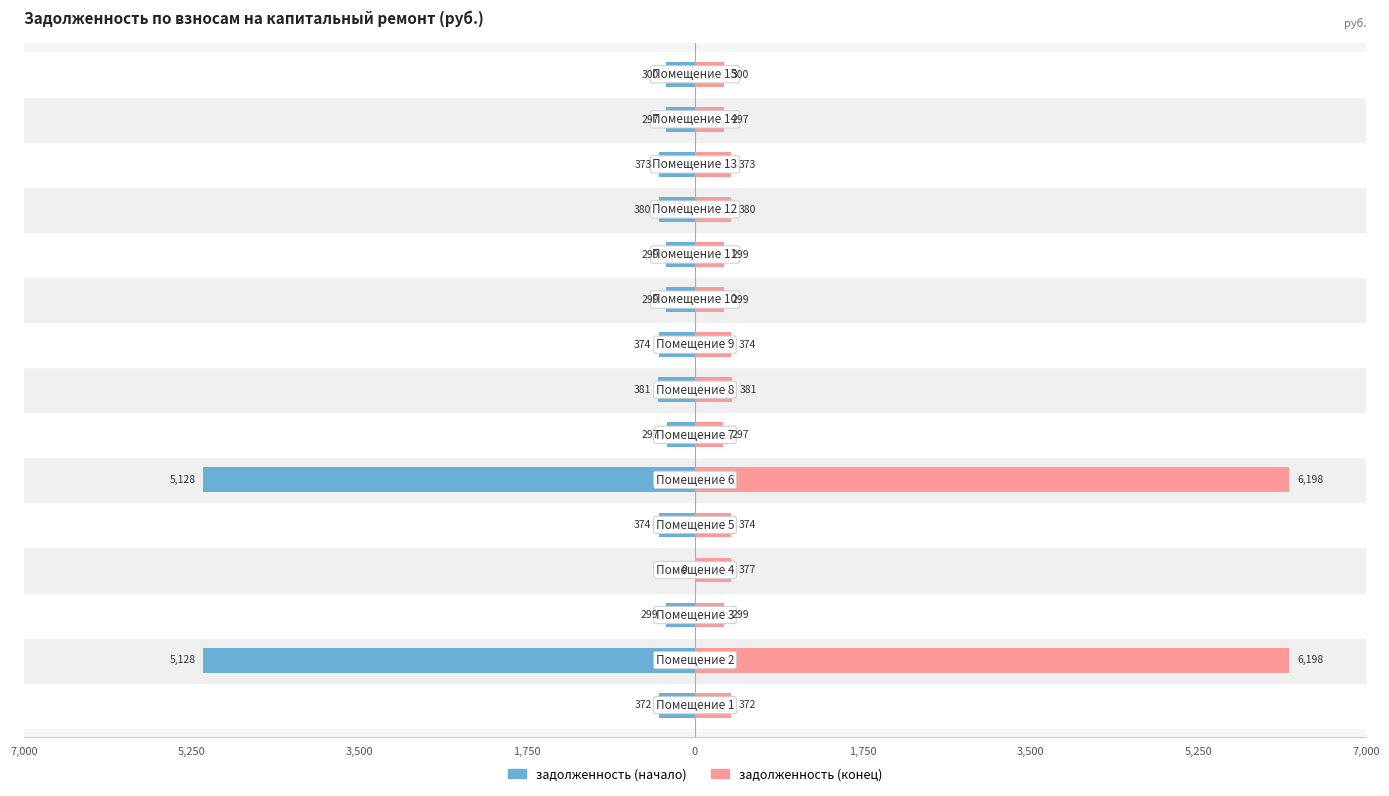

Which series has the largest range (max minus min)?

задолженность (конец)